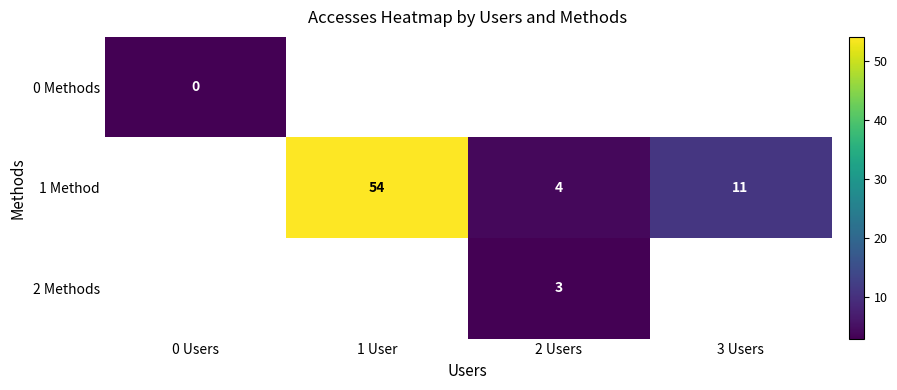

Is the value of 2 Methods at 2 Users greater than the value of 1 Method at 2 Users?

No